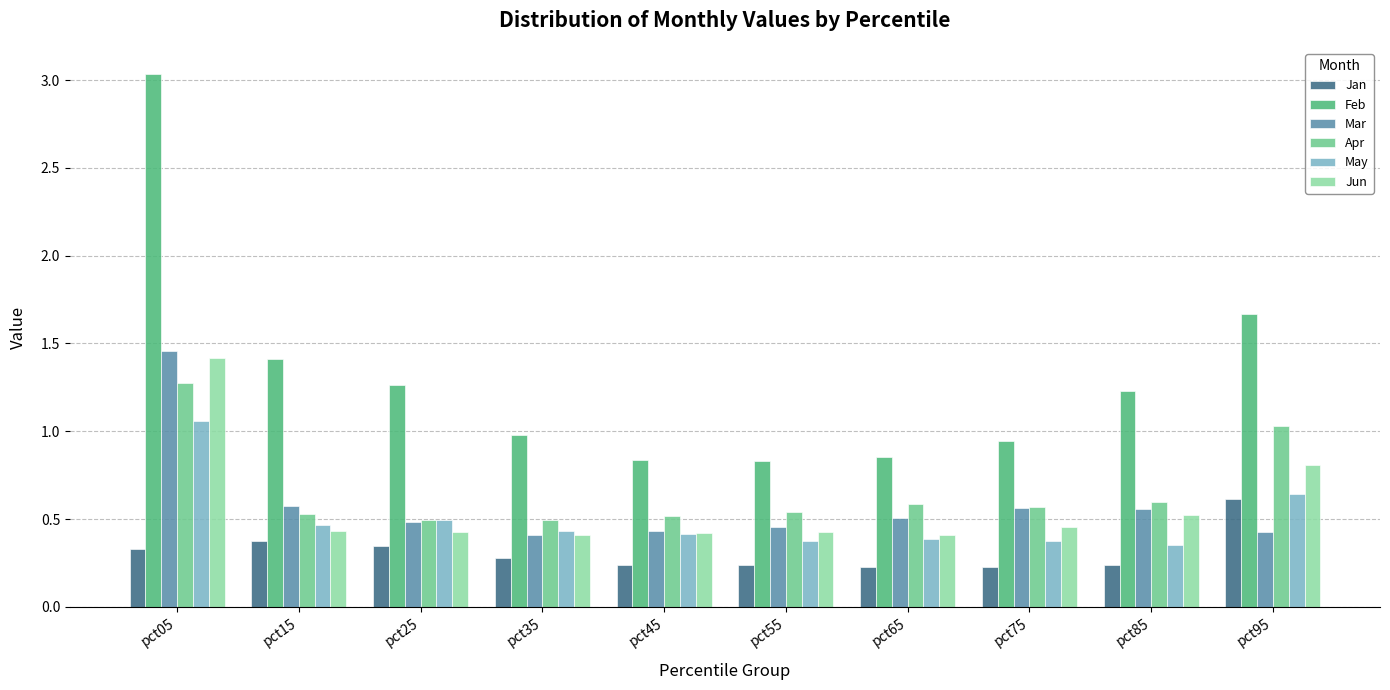

Which series changed the most between pct25 and pct45?

Feb